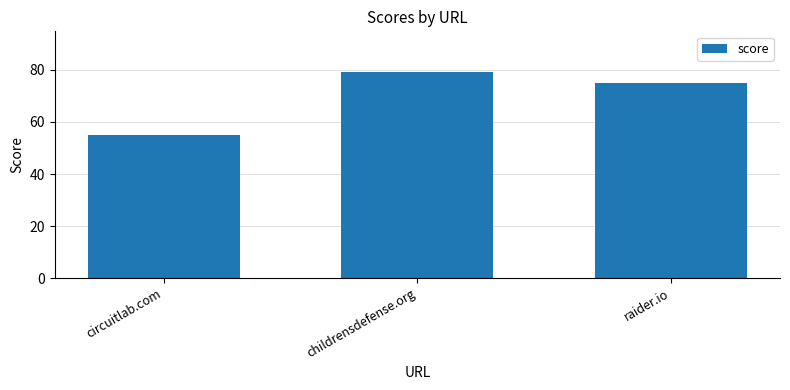

What is the label of the 1st bar from the right?

raider.io